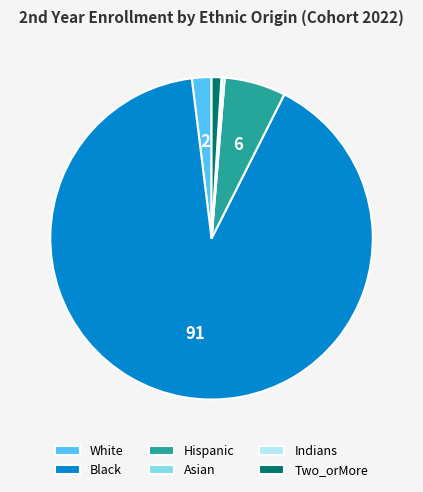

Which slice represents more than half of the pie?

Black